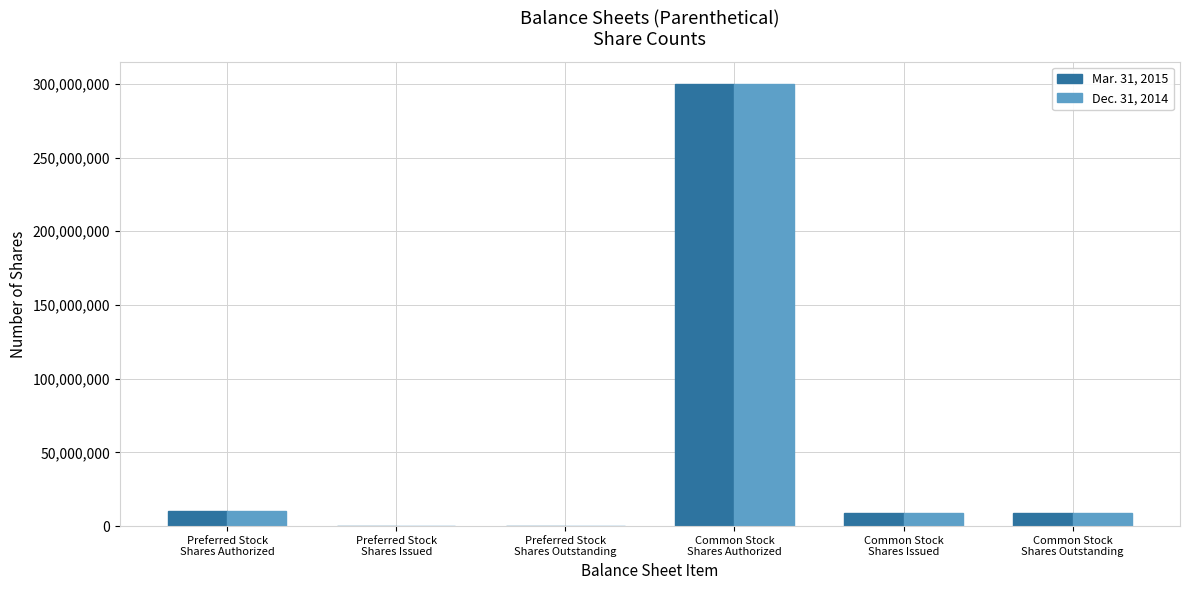

What is the maximum value shown in the chart?

300000000